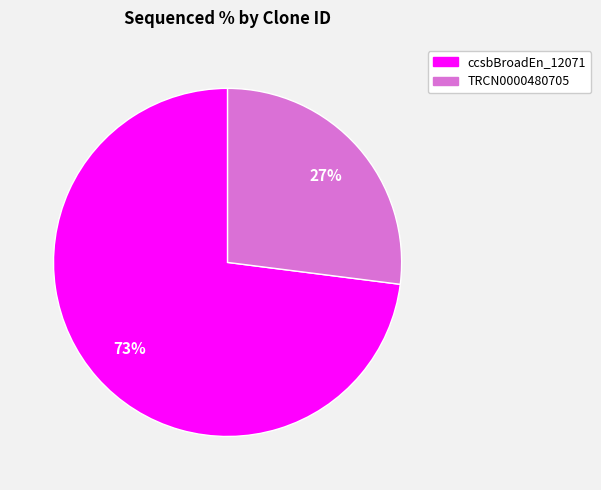

Rank the categories by value from lowest to highest.

TRCN0000480705, ccsbBroadEn_12071